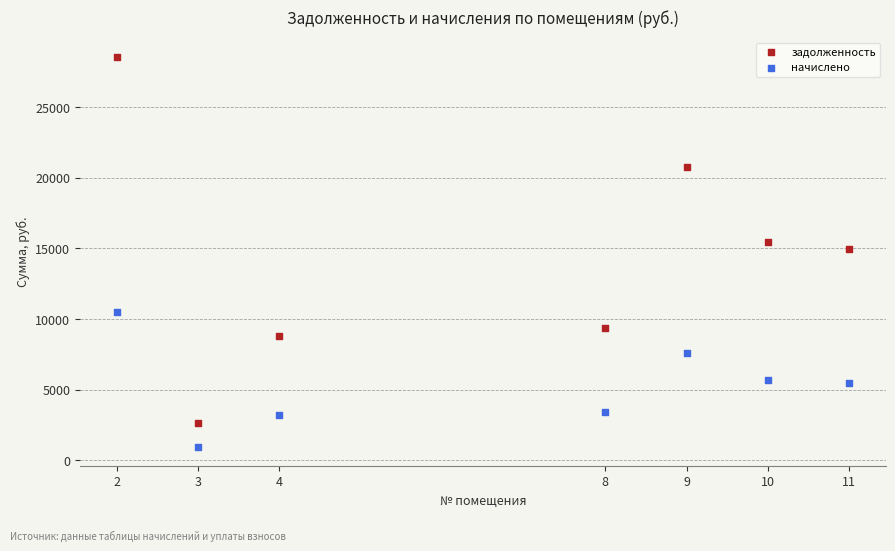

Which series reaches the maximum Y coordinate?

задолженность